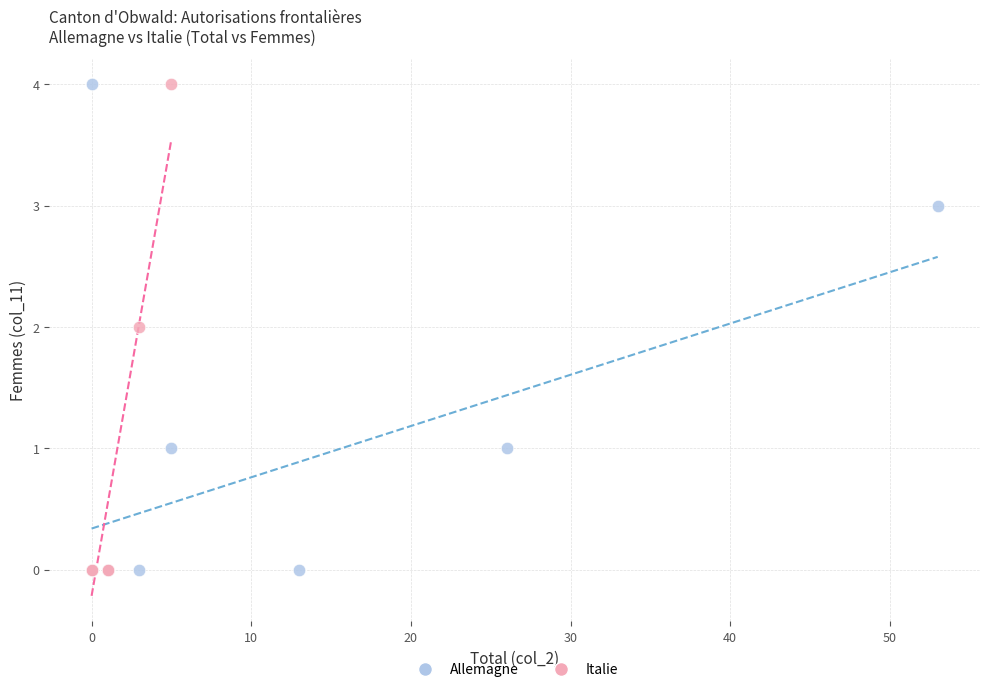

What are all the series names shown in the legend?

Allemagne, Italie